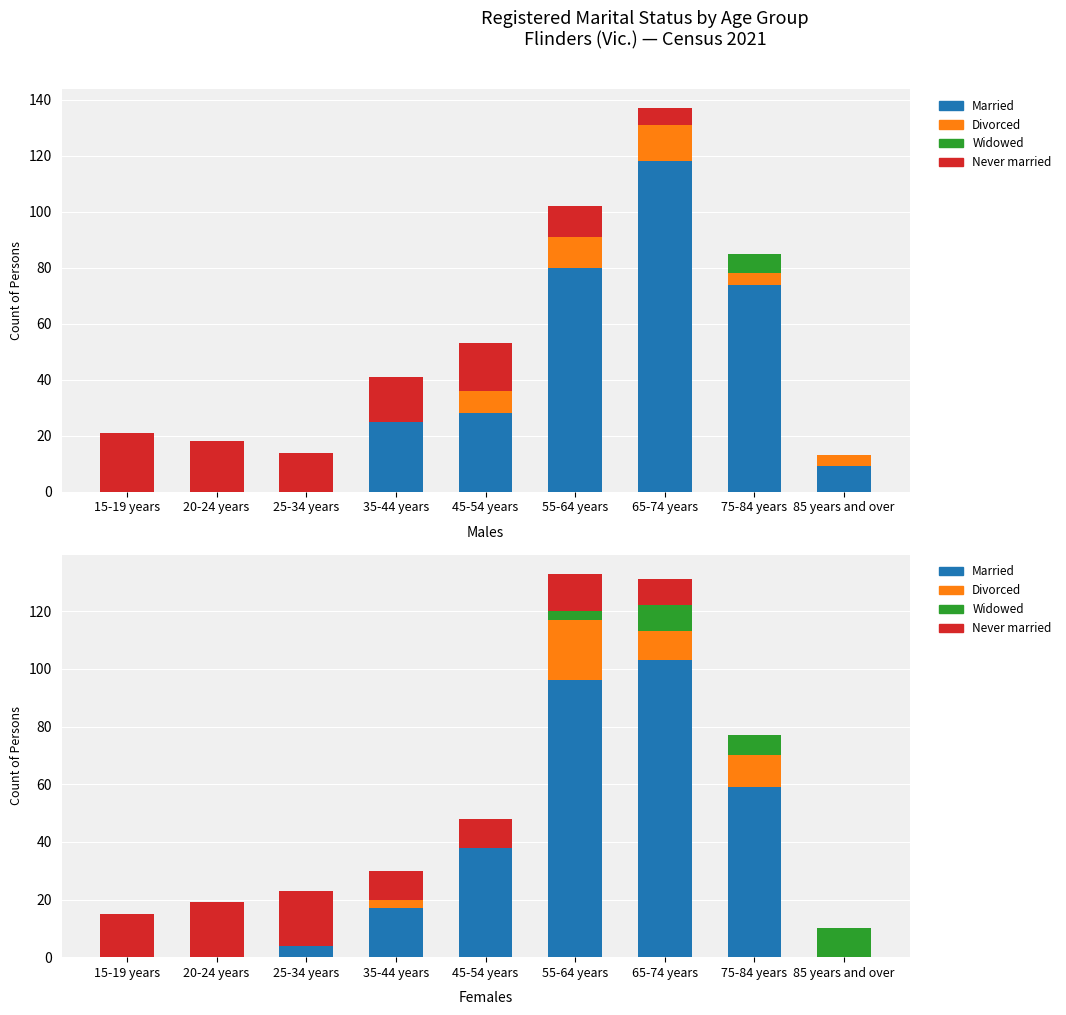

How many bars are there in each group?

4